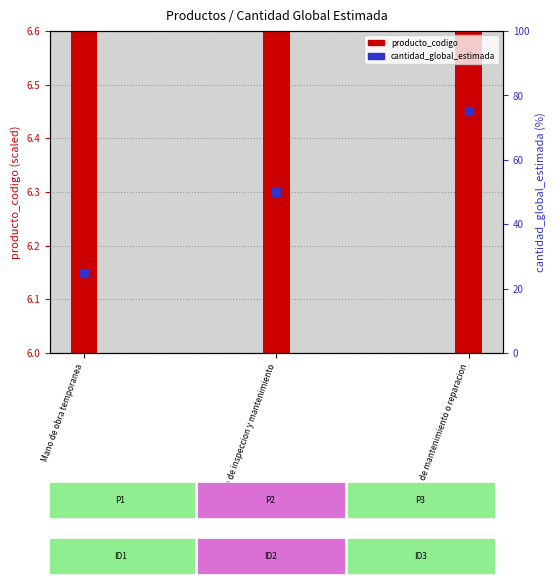

What are all the series names shown in the legend?

producto_codigo, cantidad_global_estimada